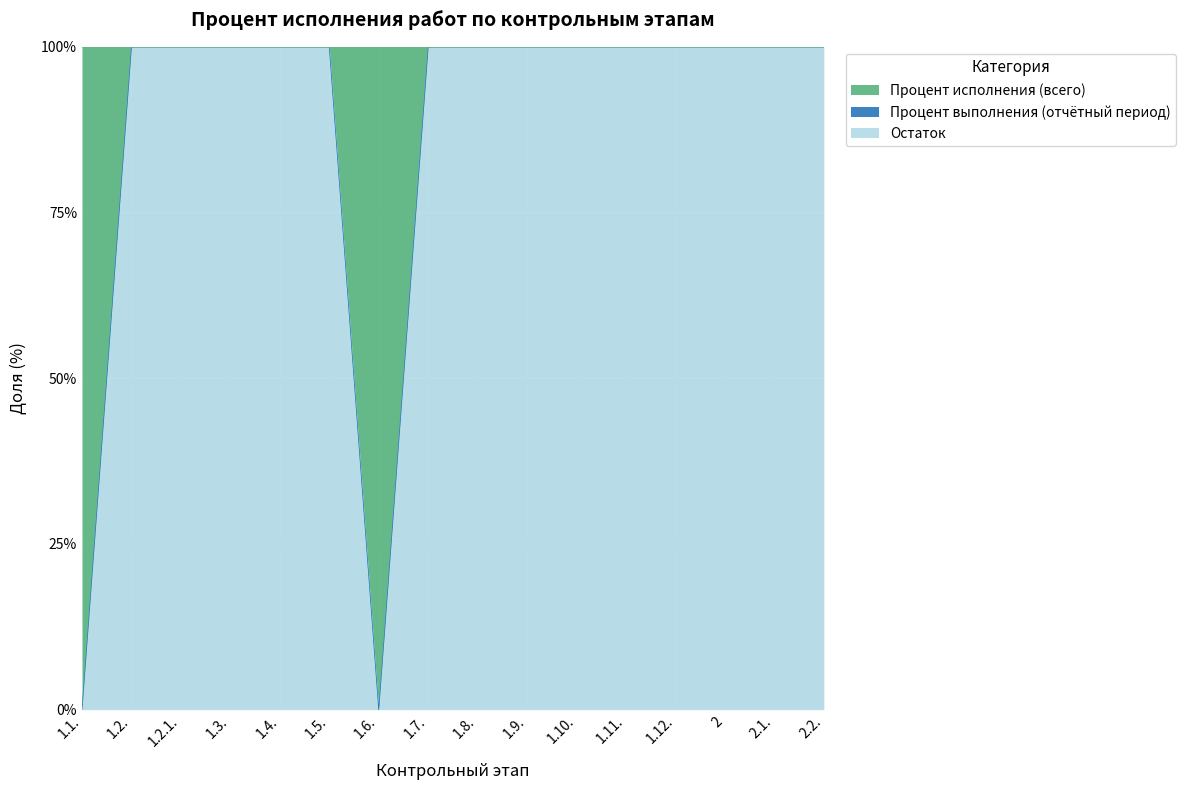

How many interior local valleys does the Процент исполнения (всего) series have?

1